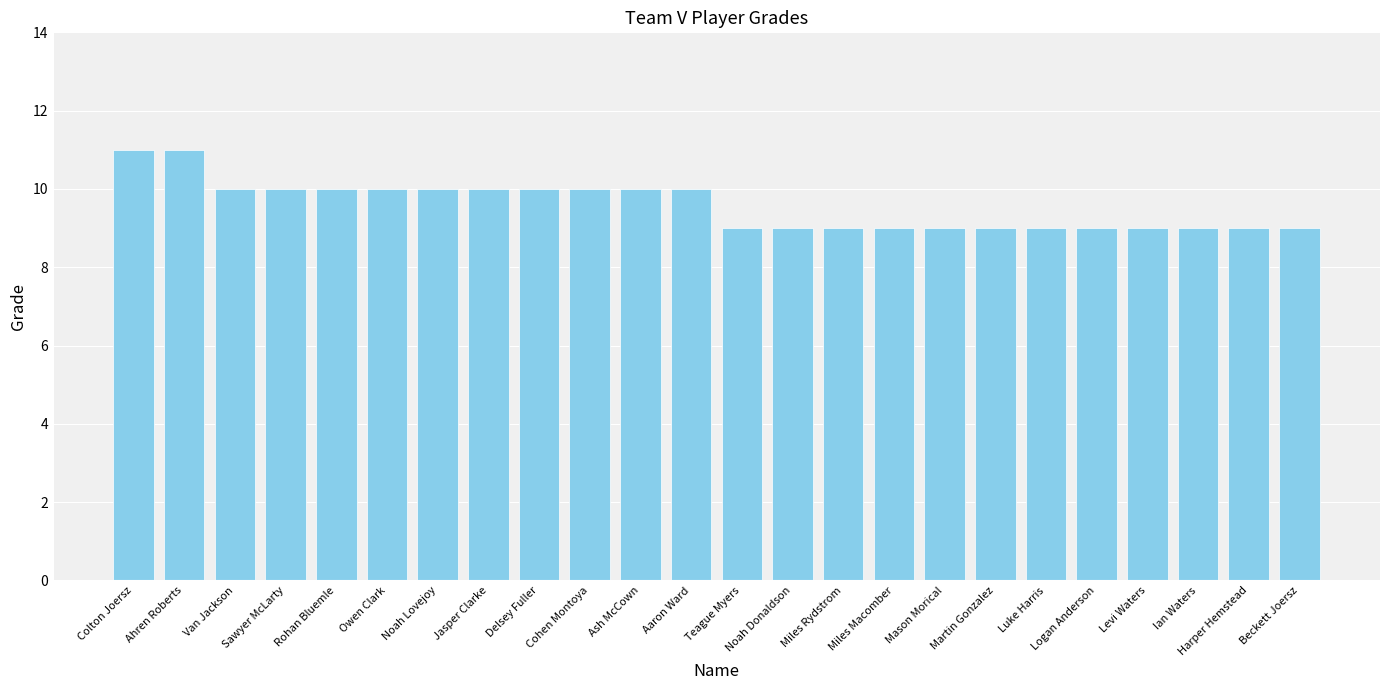

Approximately how many times larger is the value at Owen Clark compared to Rohan Bluemle?

1.0